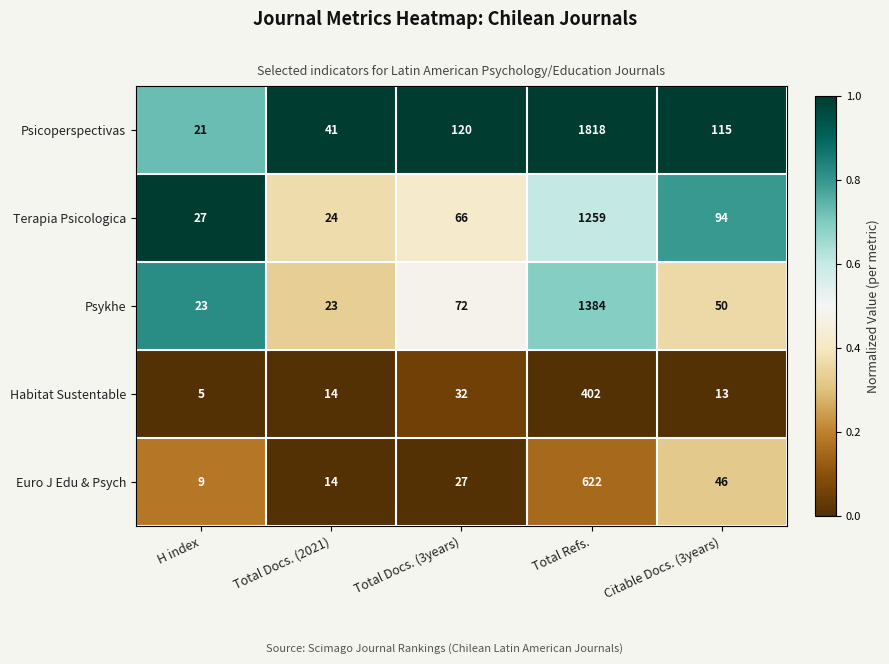

How many values in the Psykhe series are below 50?

2